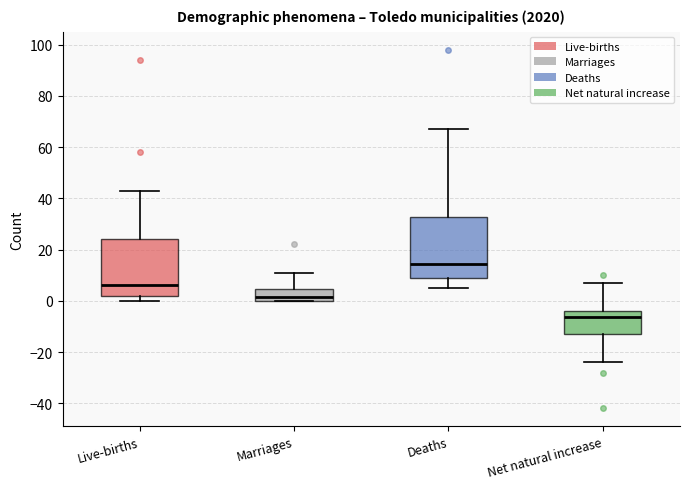

Where does the upper whisker of the box for Live-births end on the y-axis? The values are not printed on the chart, so give them approximately, as read against the axis.

44